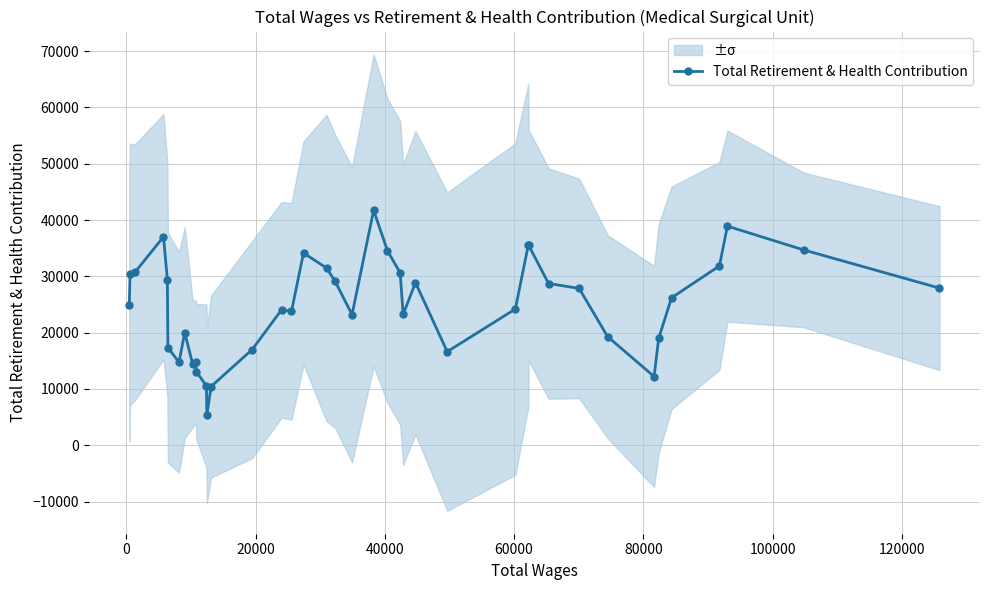

What is the value of the Total Retirement & Health Contribution point at the 36th from the left?

26192.6